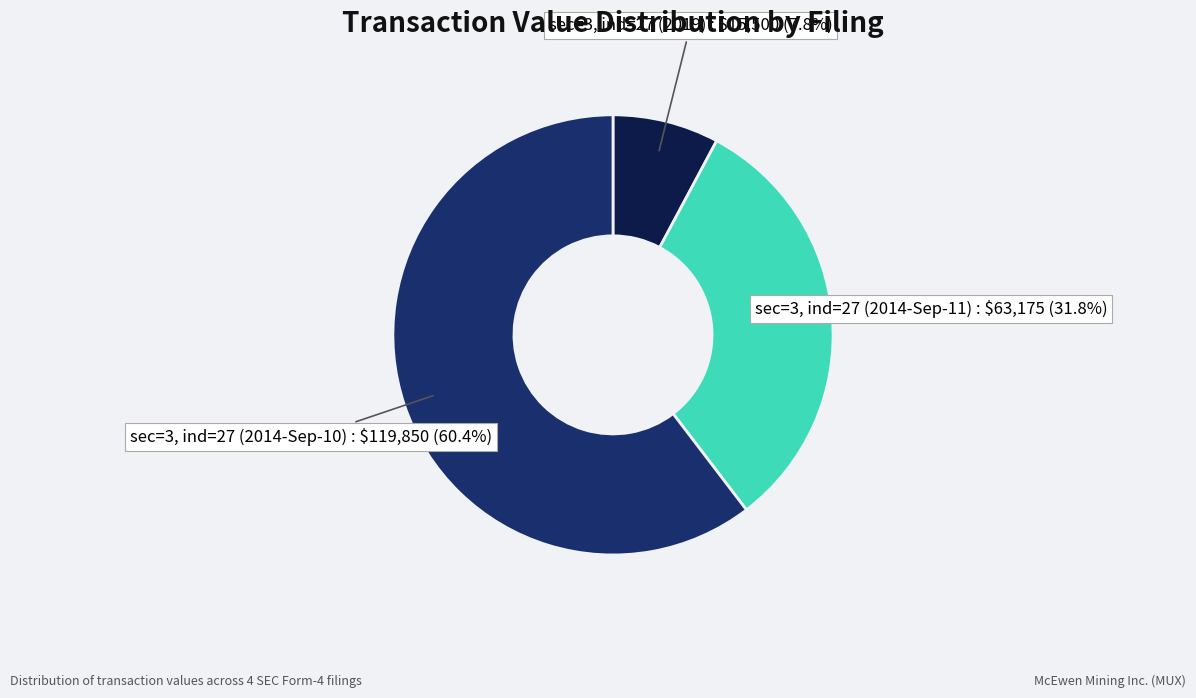

What is the largest slice in the pie chart?

sec=3, ind=27 (2014-Sep-10)